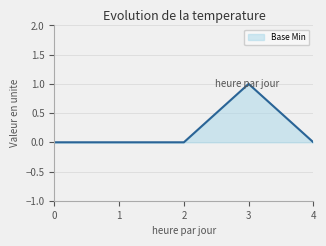

The value at 0 is 0. True or false?

True